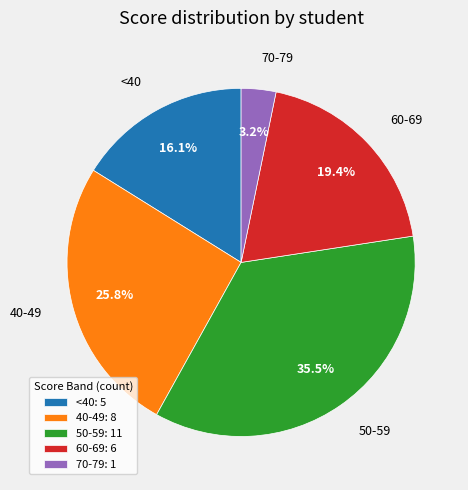

How much of the chart is everything except 70-79?

96.8%